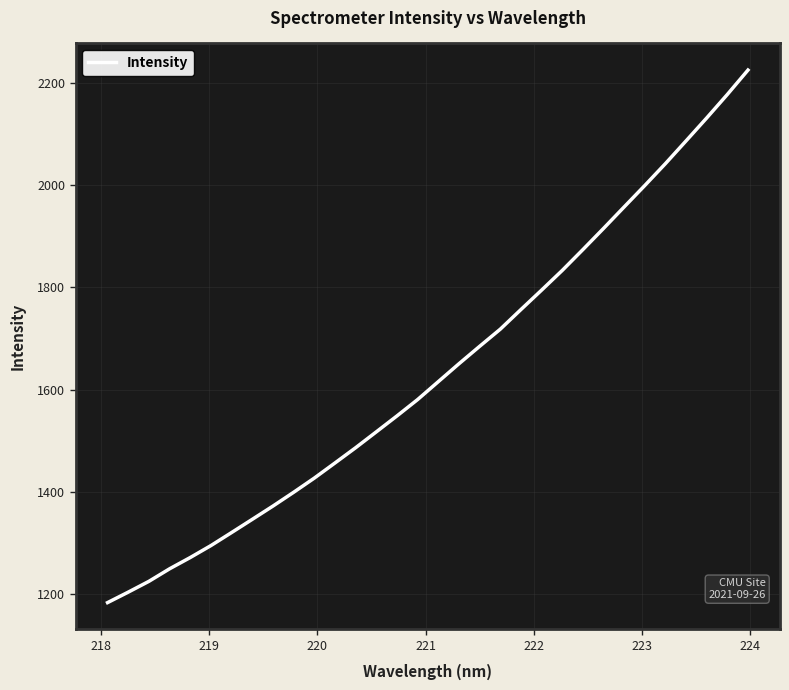

How many values are below 1615?

16